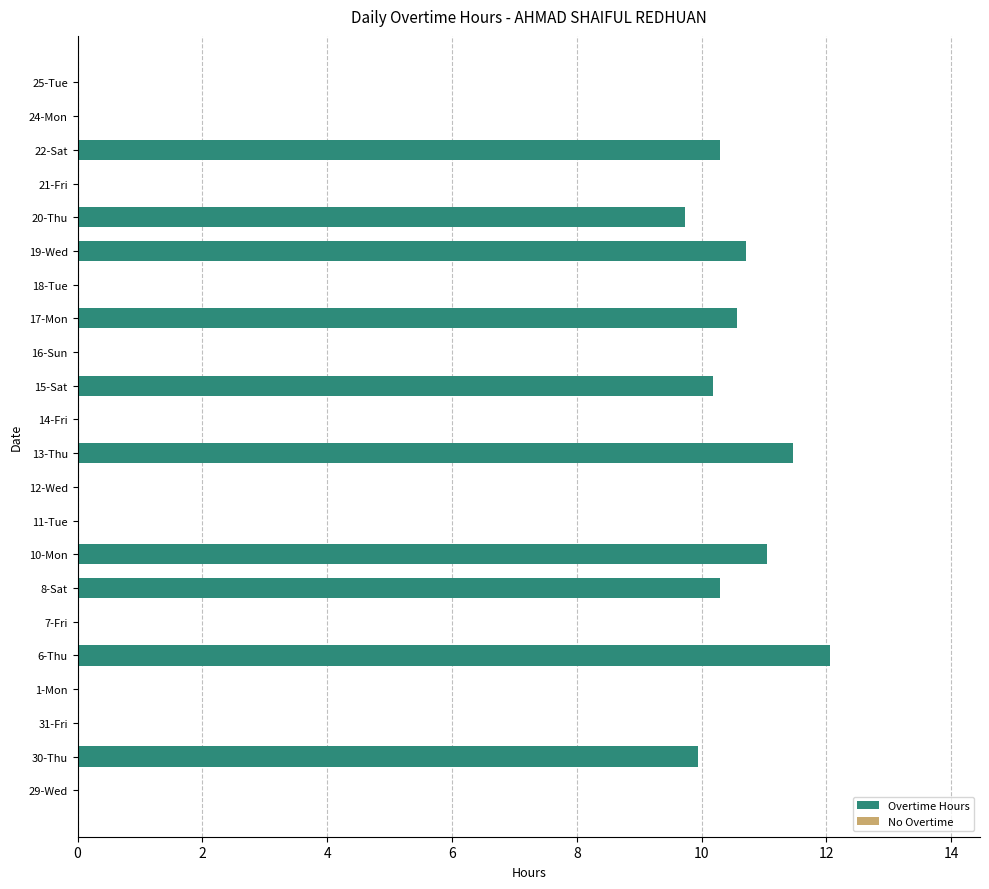

What is the change in value from 15-Sat to 19-Wed?

+0.5